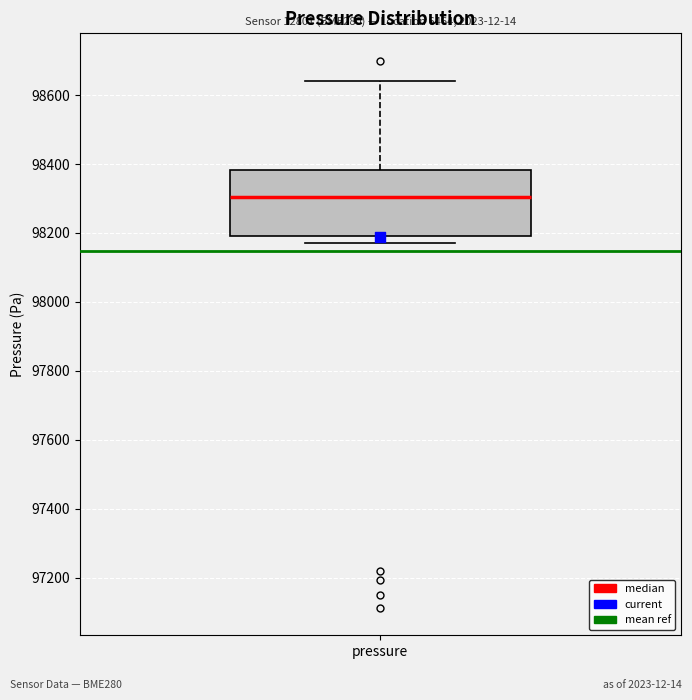

Transcribe this box plot: give where the median line is, the range the box spans, and where the two whiskers end, as read against the y-axis. The values are not printed on the chart, so give them approximately, as read against the axis.

median 98300, box 98200 to 98380, whiskers 98160 to 98640